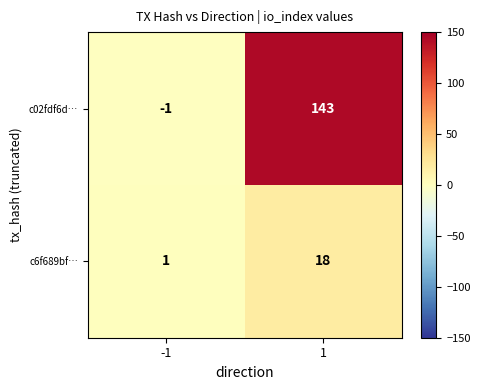

The value of c6f689bf… at 1 is 18. True or false?

True